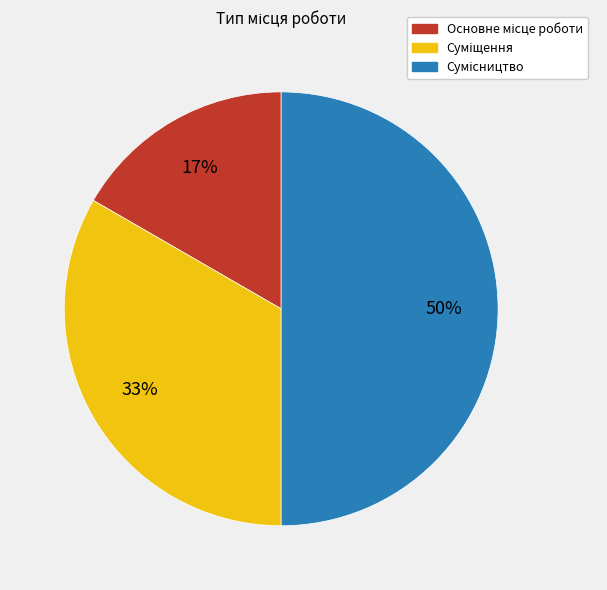

To the nearest percent, what is the average slice percentage?

33%